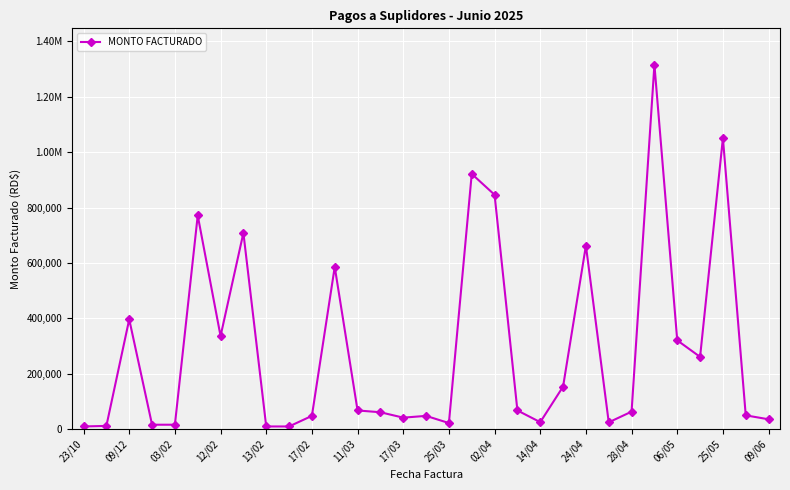

Is this an area chart (filled region under the line)?

No